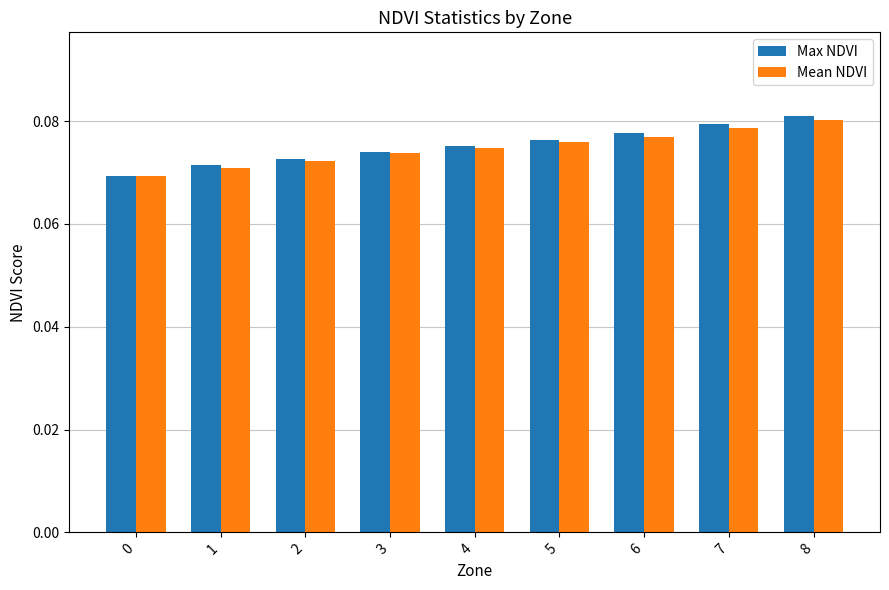

How many Max NDVI values are between 0 and 1?

9